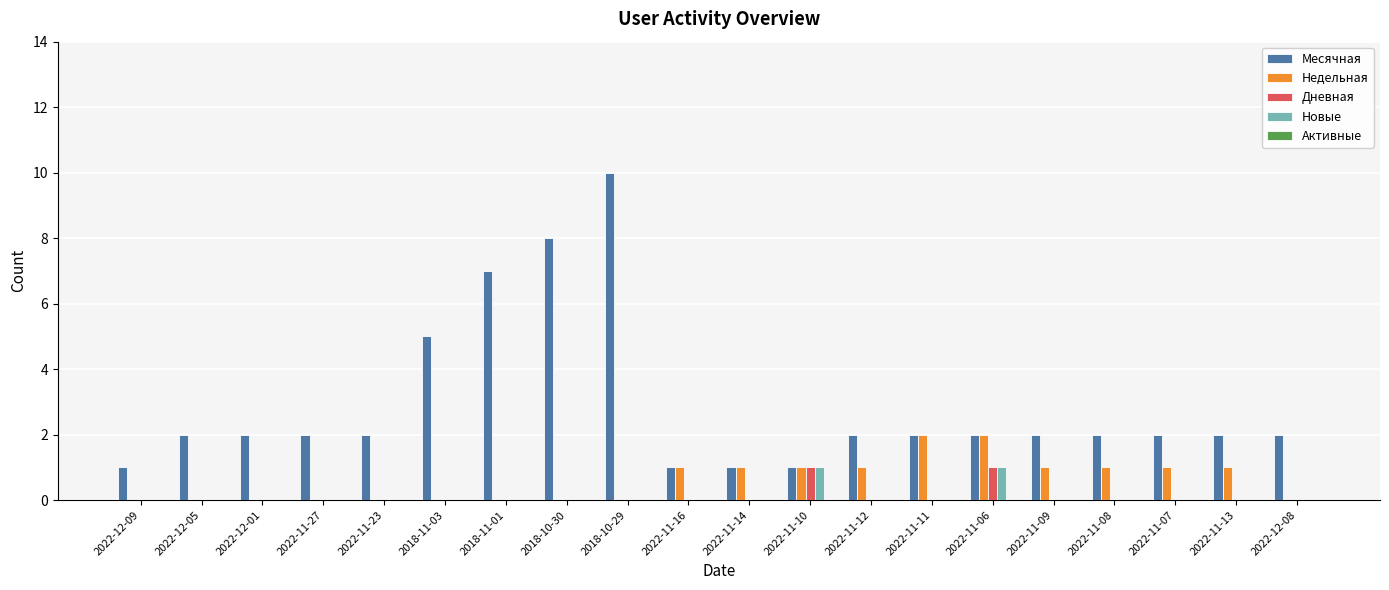

What is the sum of all Недельная values?

12